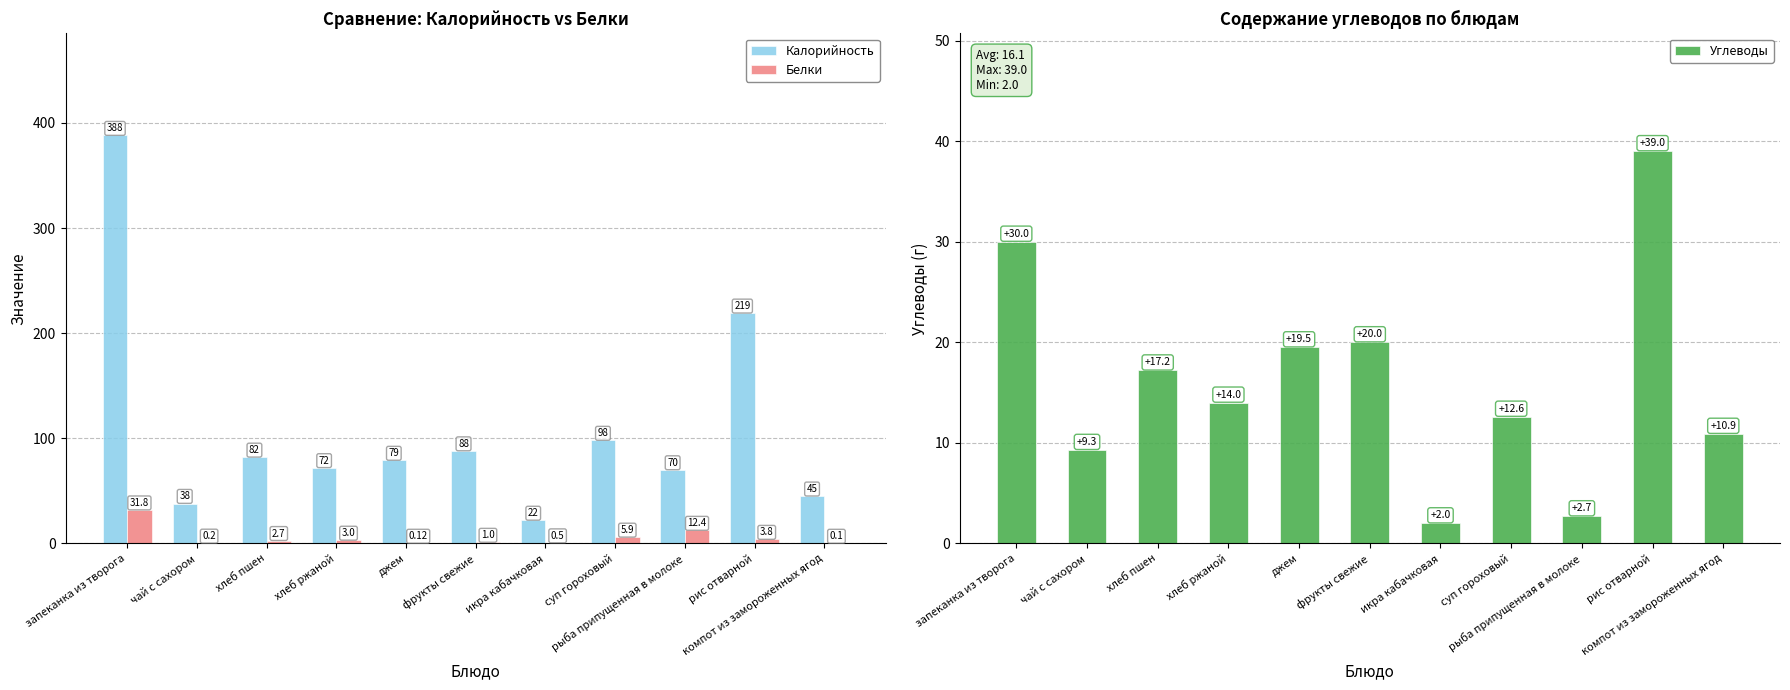

Does the chart contain any negative values?

No